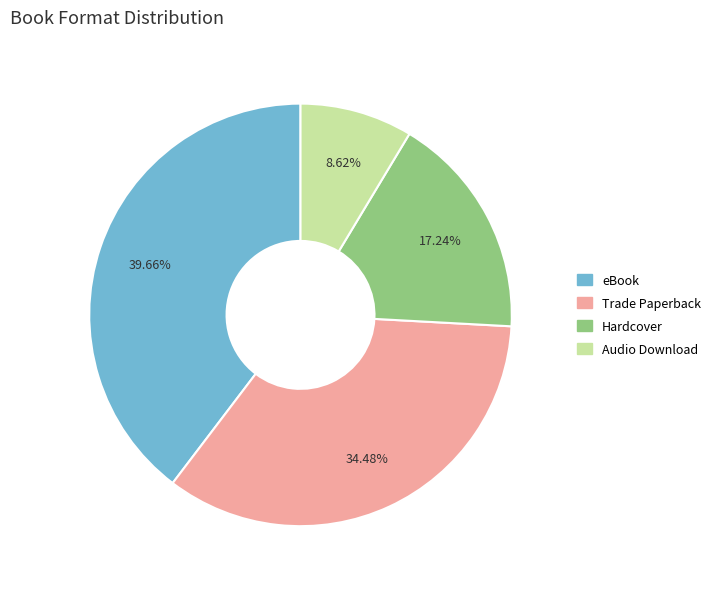

To the nearest percent, what is the difference between the Trade Paperback and Audio Download slice percentages?

26%